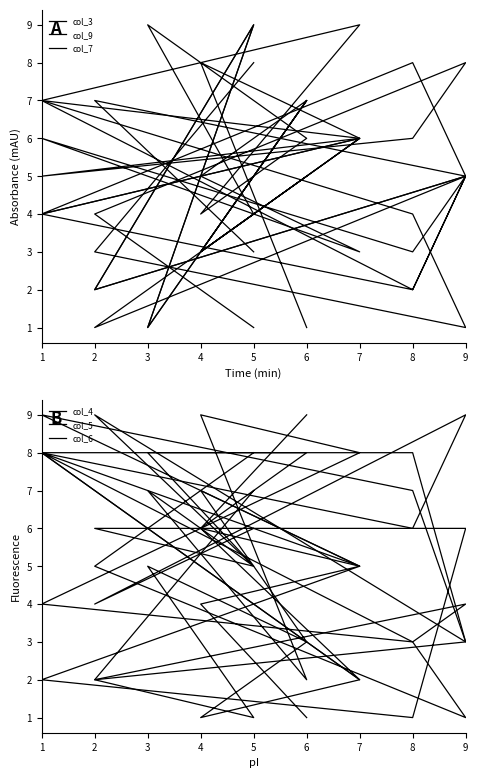

Does the chart have visible grid lines?

No